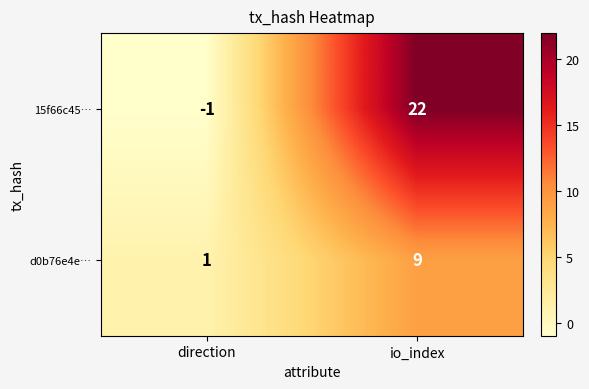

At which category is the sum across all series the highest?

io_index